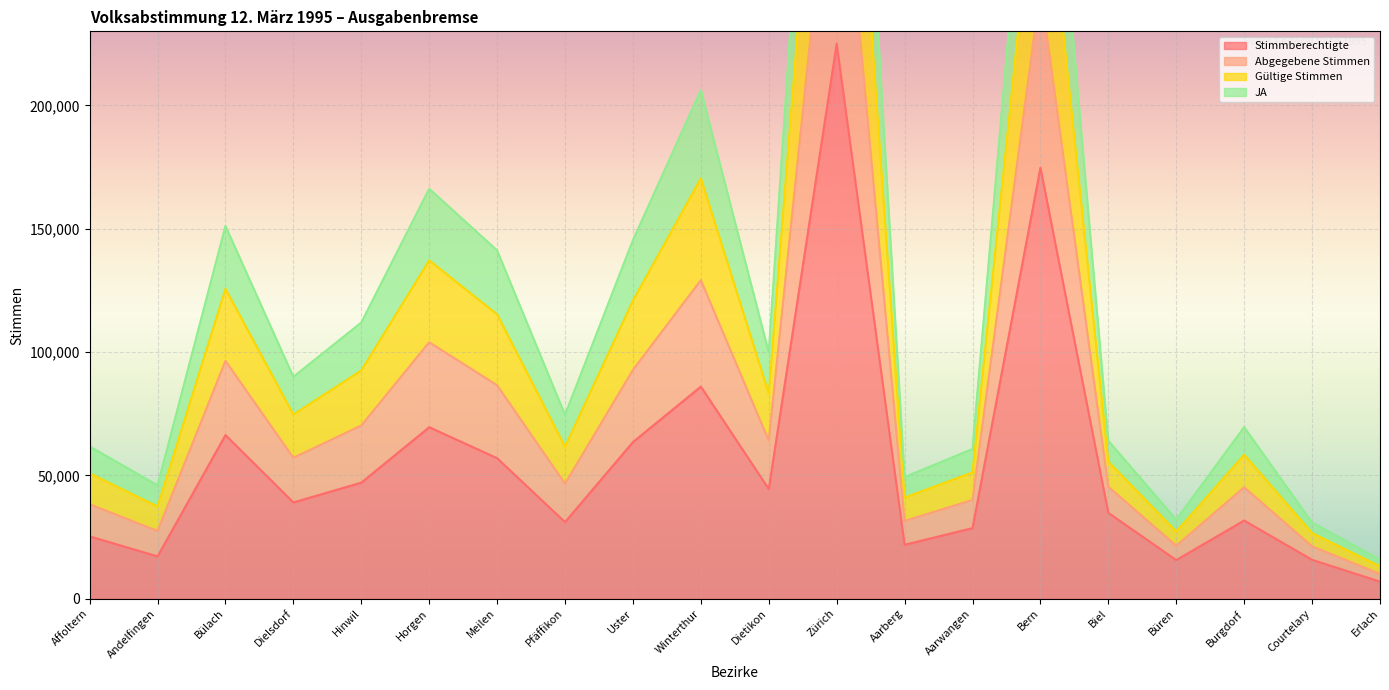

Which label corresponds to the largest value in the chart?

Zürich